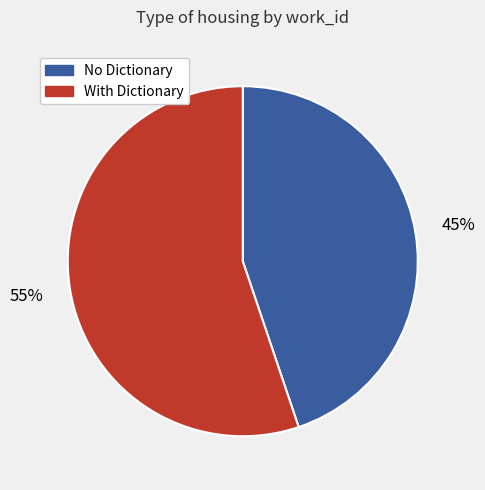

To the nearest percent, what is the average slice percentage?

50%